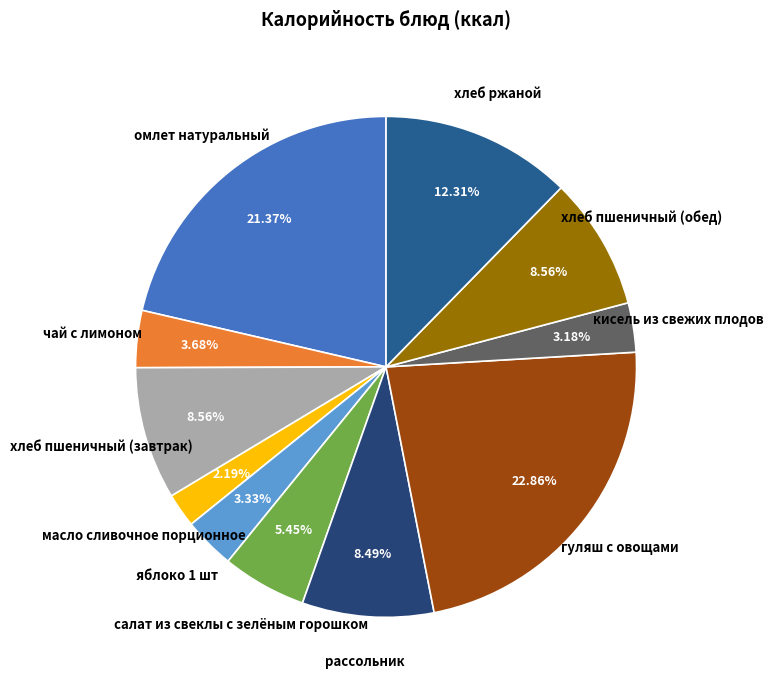

Approximately how many times larger is the value at рассольник compared to гуляш с овощами?

0.4